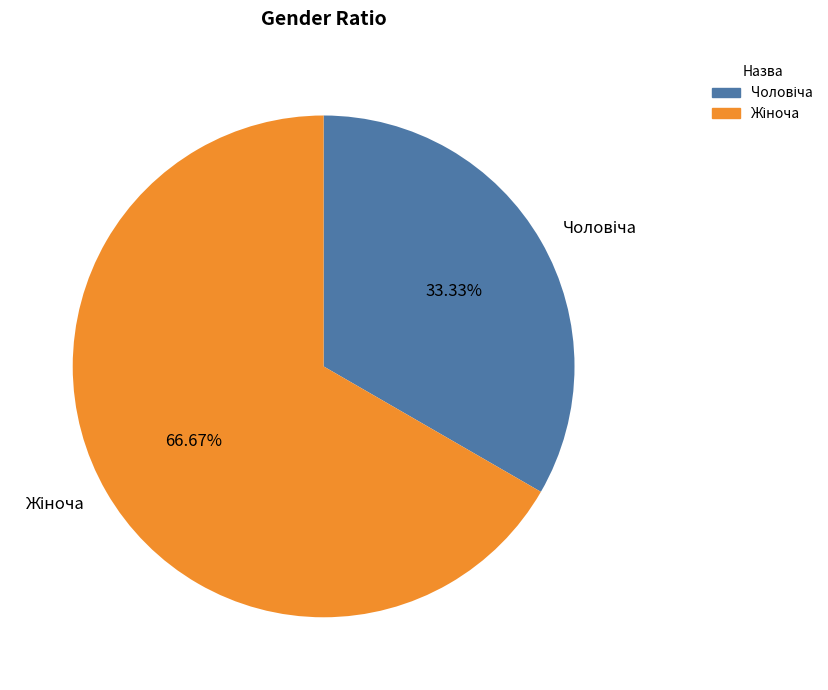

Is there a majority slice in this chart?

Yes